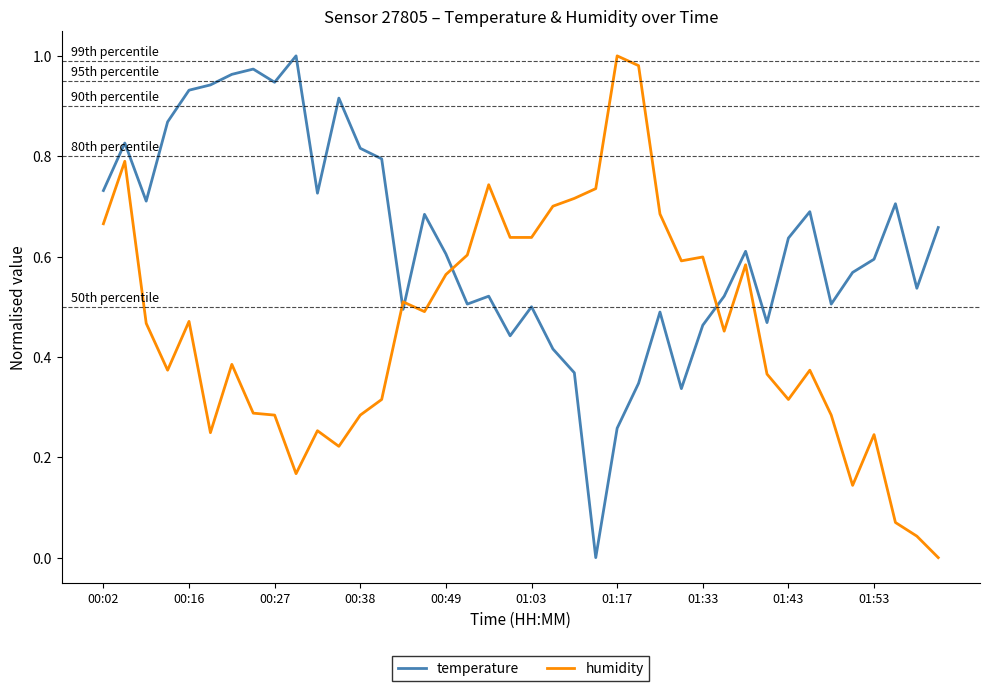

Which series ends up on top after the final intersection of temperature and humidity?

temperature